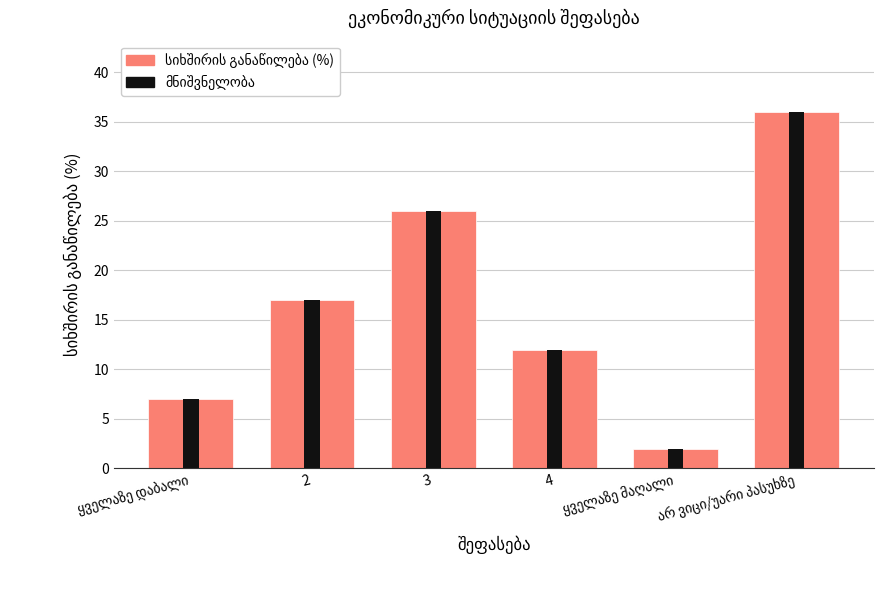

What is the average value of the სიხშირის განაწილება (%) series?

17